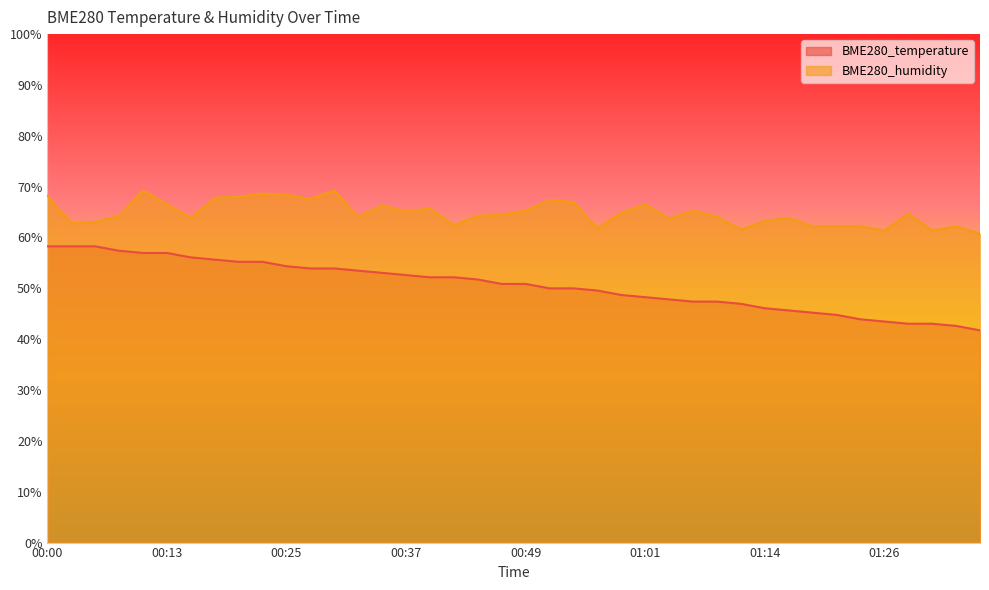

Where does the BME280_humidity series first go above 64?

00:00